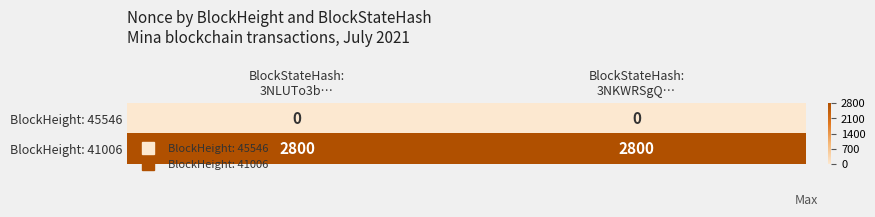

At how many categories does at least one series exceed 1761?

2